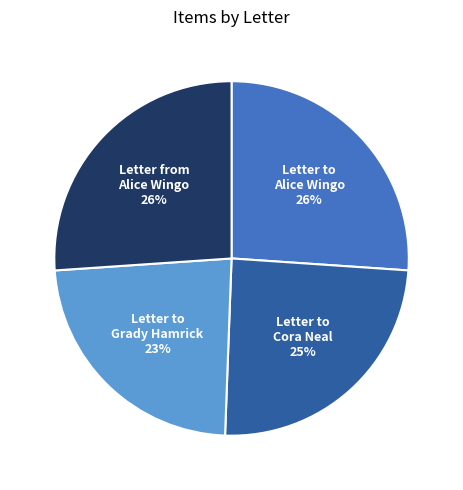

To the nearest percent, what is the average slice percentage?

25%